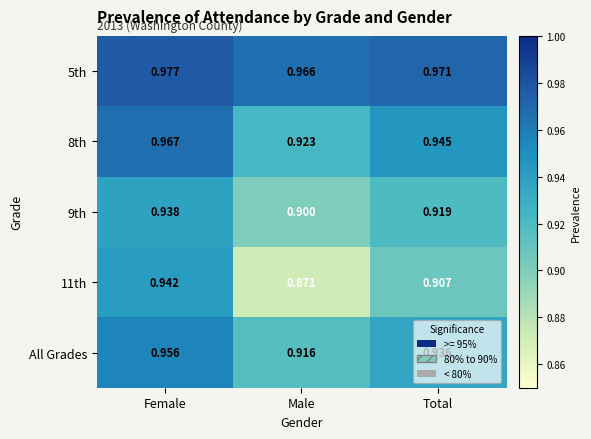

What is the difference between the highest and lowest values at Male?

0.1